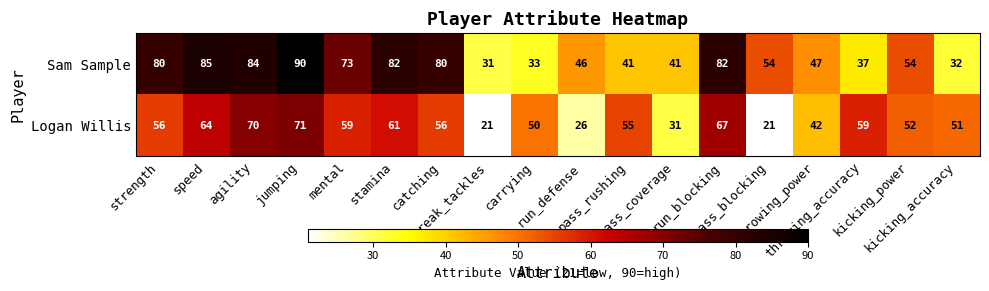

Count the number of categories in the chart.

18